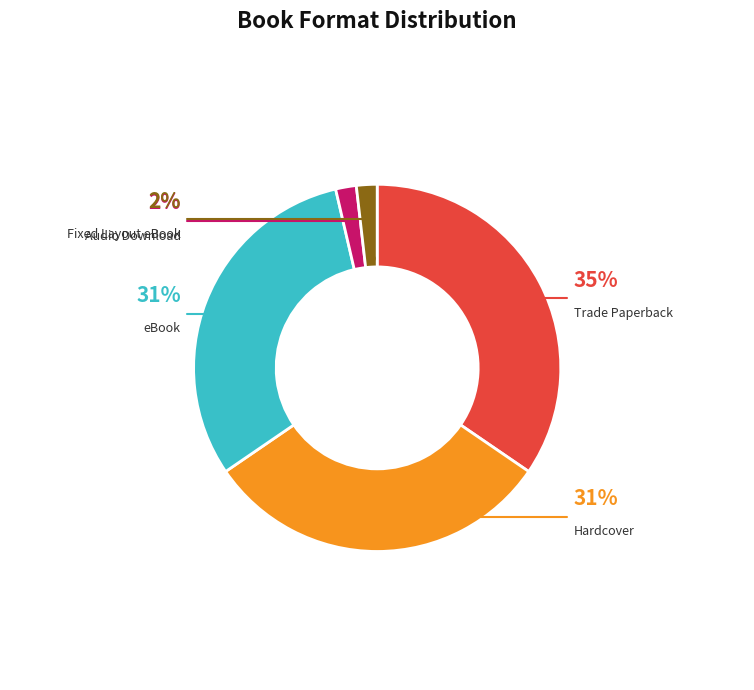

To the nearest percent, what is the difference between the Trade Paperback and Fixed Layout eBook slice percentages?

33%